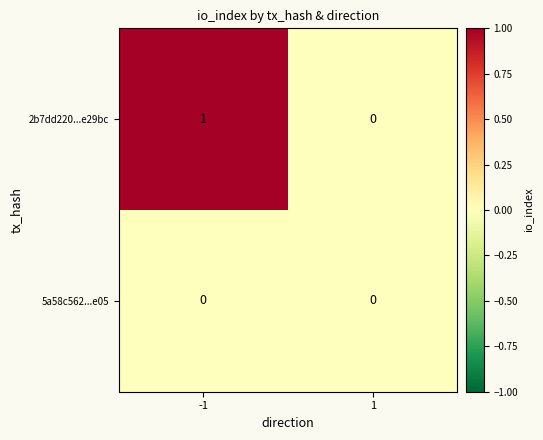

Which series changed the most between -1 and 1?

2b7dd220...e29bc